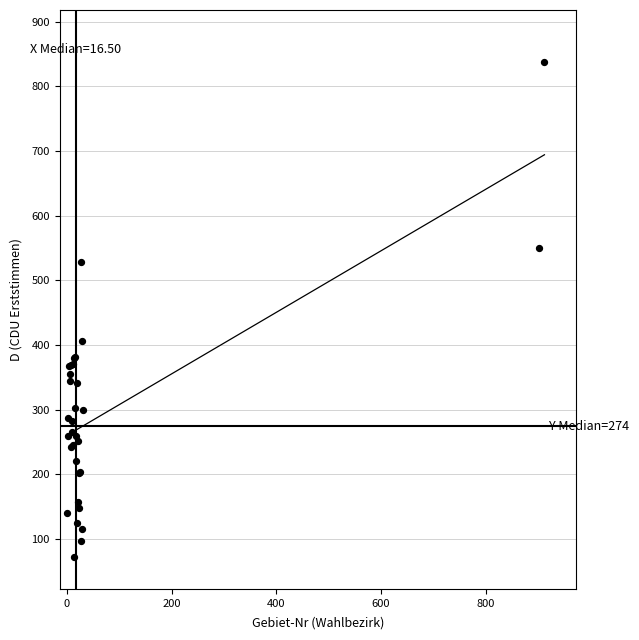

What Y value in the scatter plot is closest to 455?

407